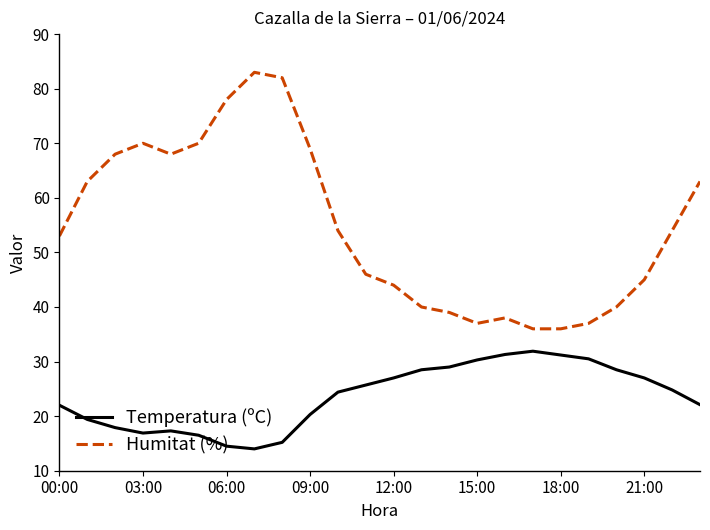

List the series in order of their peak value, highest first.

Humitat (%), Temperatura (ºC)